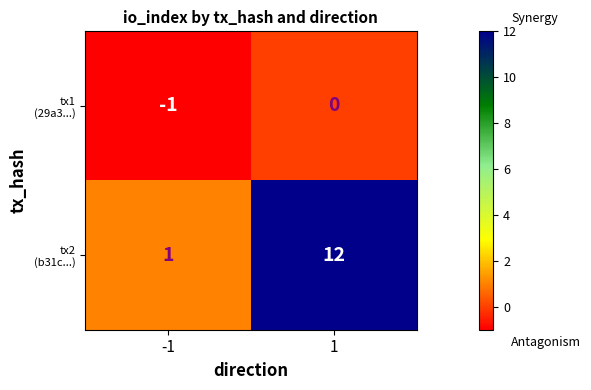

Rank the series by their maximum value, from lowest to highest.

tx1 (29a3...), tx2 (b31c...)